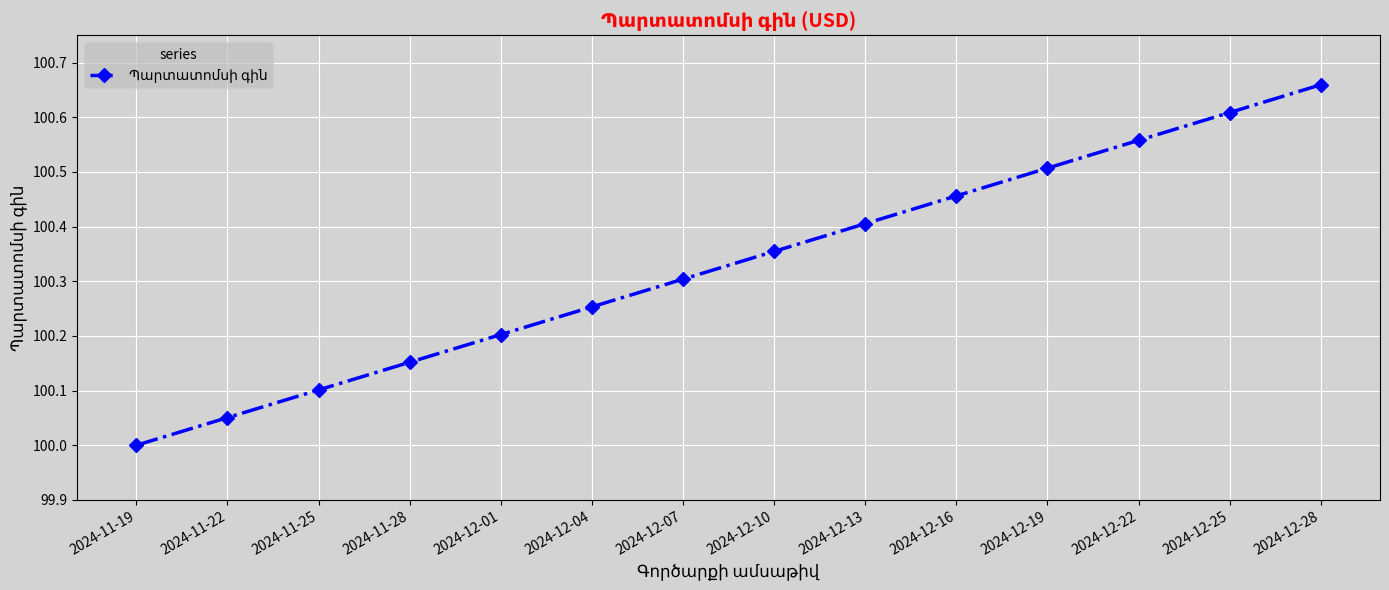

The value at 2024-11-19 is 32.8. True or false?

False